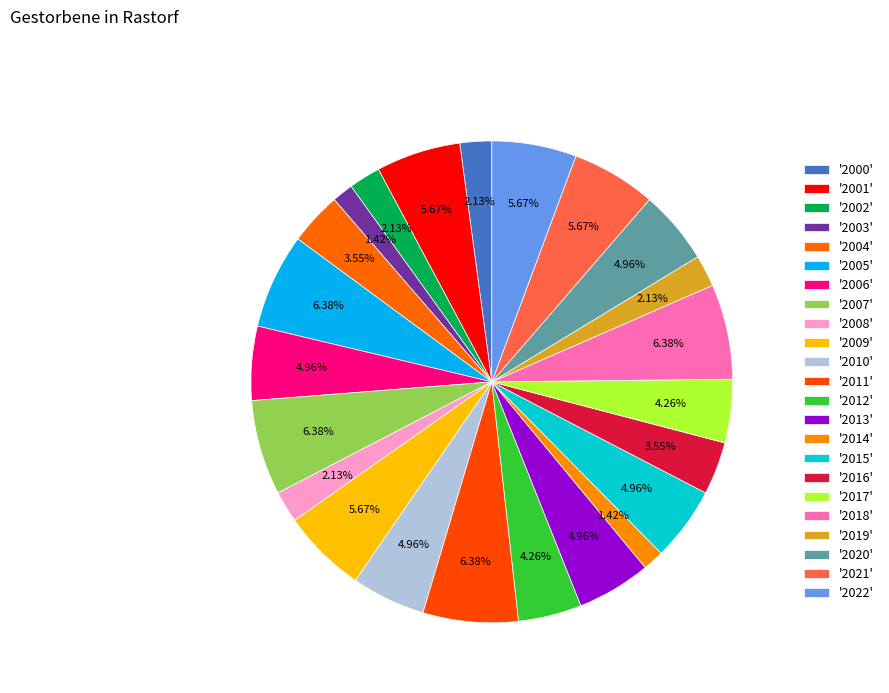

Count the number of slices in the pie.

23